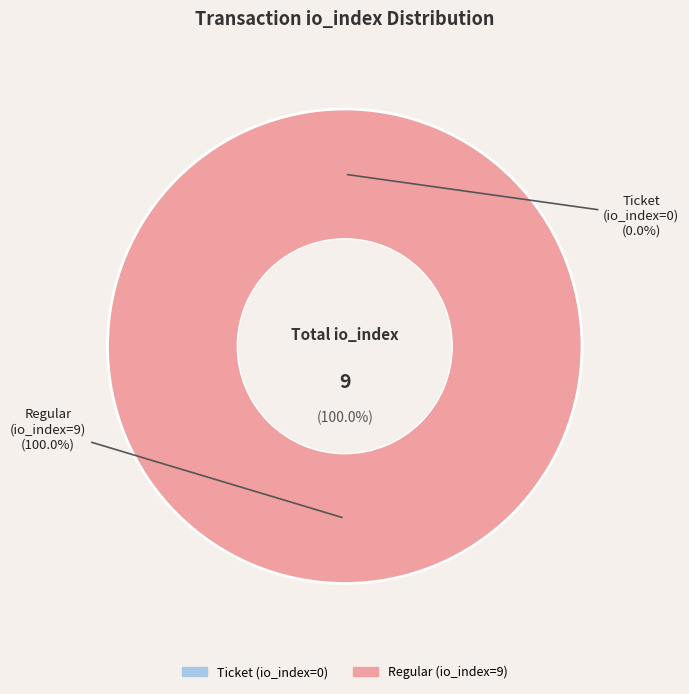

What percentage do Ticket (io_index=0) and Regular (io_index=9) together represent?

100.0%